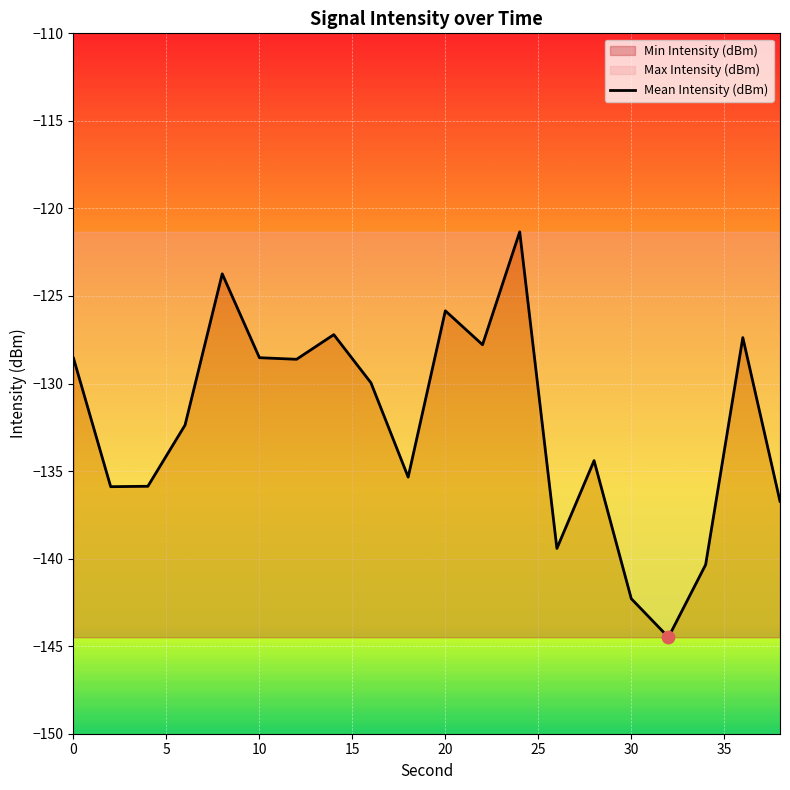

What is the total value across all series at 22?

-393.6